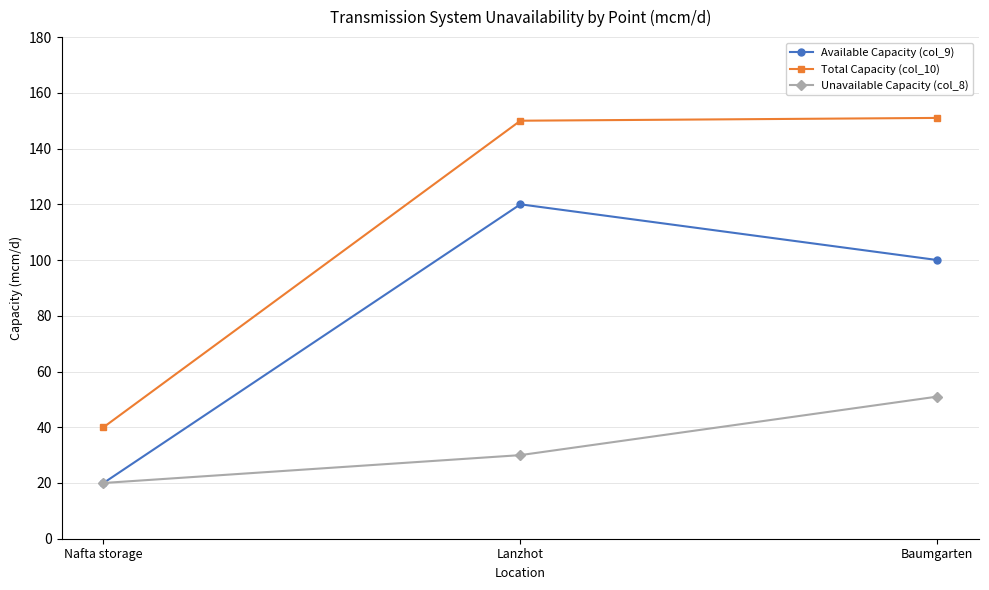

How many values in the Unavailable Capacity (col_8) series are below 30?

1